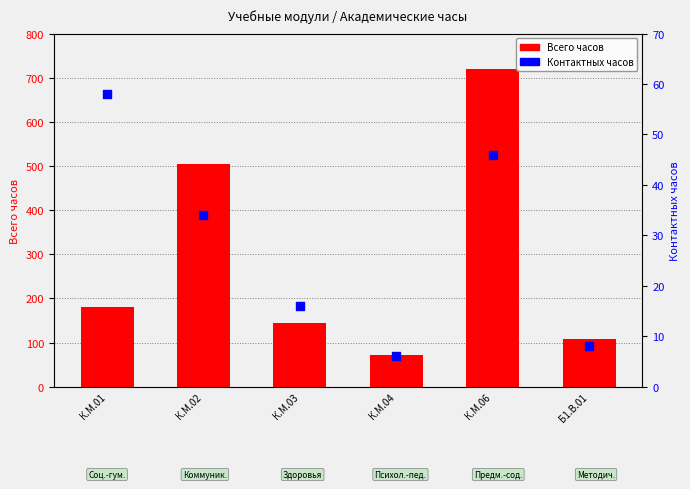

At how many categories does at least one series exceed 137?

4